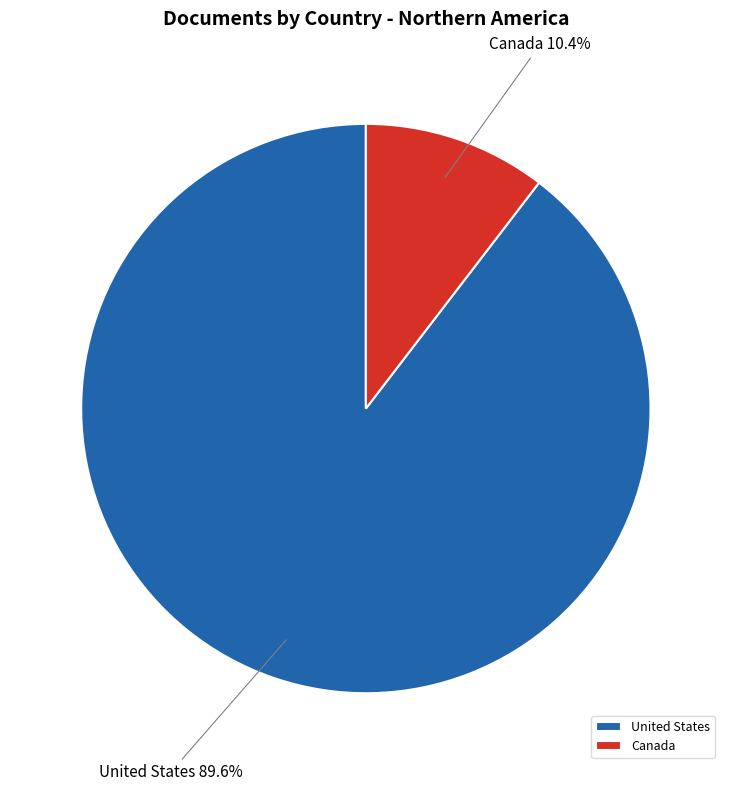

To the nearest percent, what is the difference between the largest and smallest slice percentages?

79%